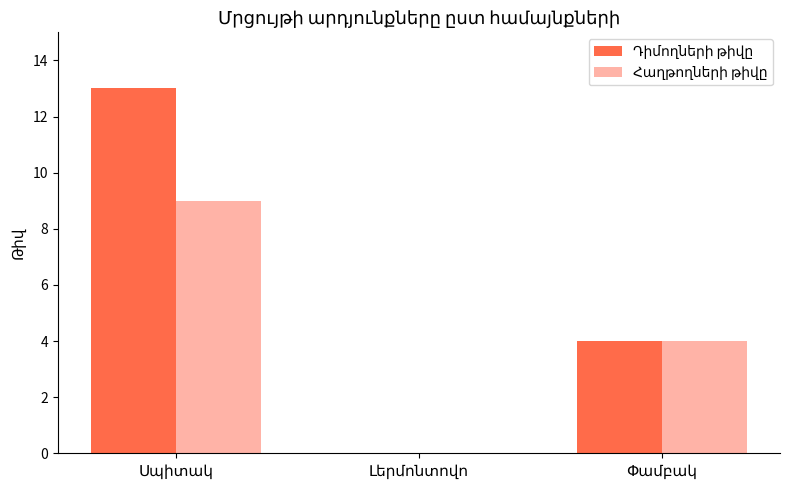

What is the greatest value displayed?

13